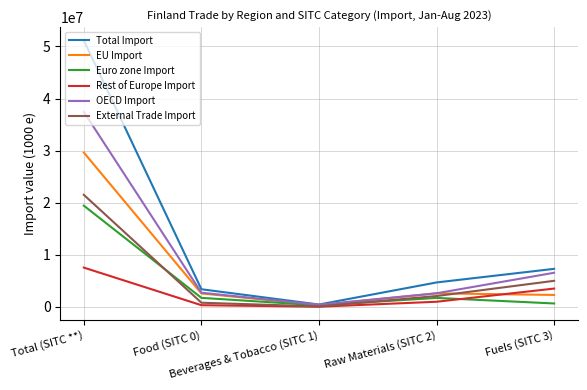

What is the total value across all series at Fuels (SITC 3)?

25355801